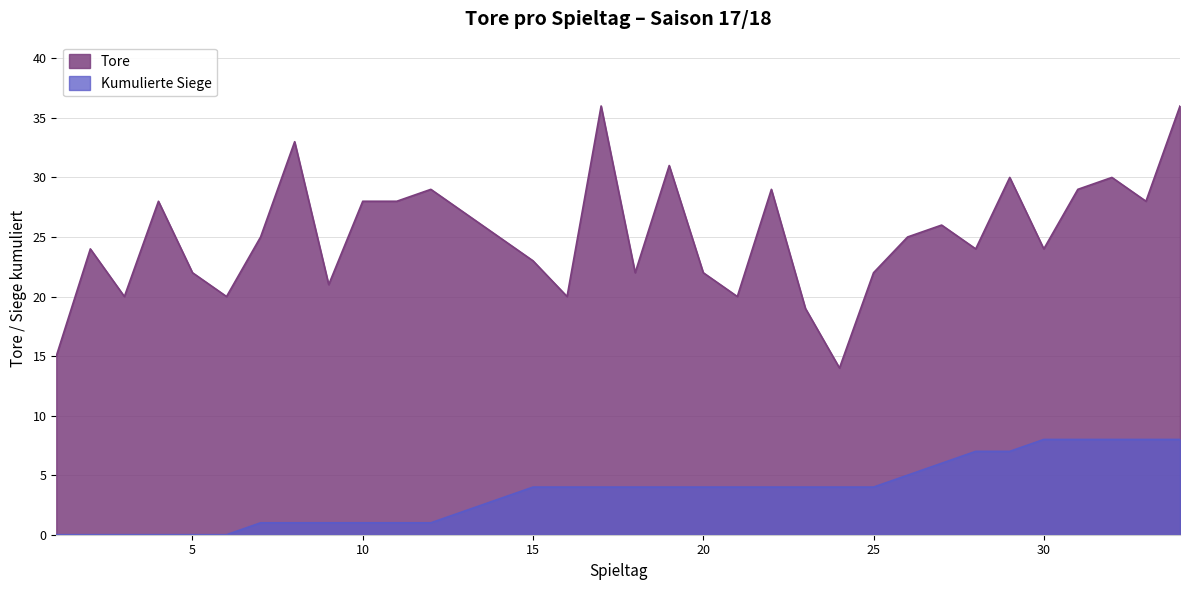

Rank the categories by Kumulierte Siege value from highest to lowest.

30, 31, 32, 33, 34, 28, 29, 27, 26, 15, 16, 17, 18, 19, 20, 21, 22, 23, 24, 25, 14, 13, 7, 8, 9, 10, 11, 12, 1, 2, 3, 4, 5, 6